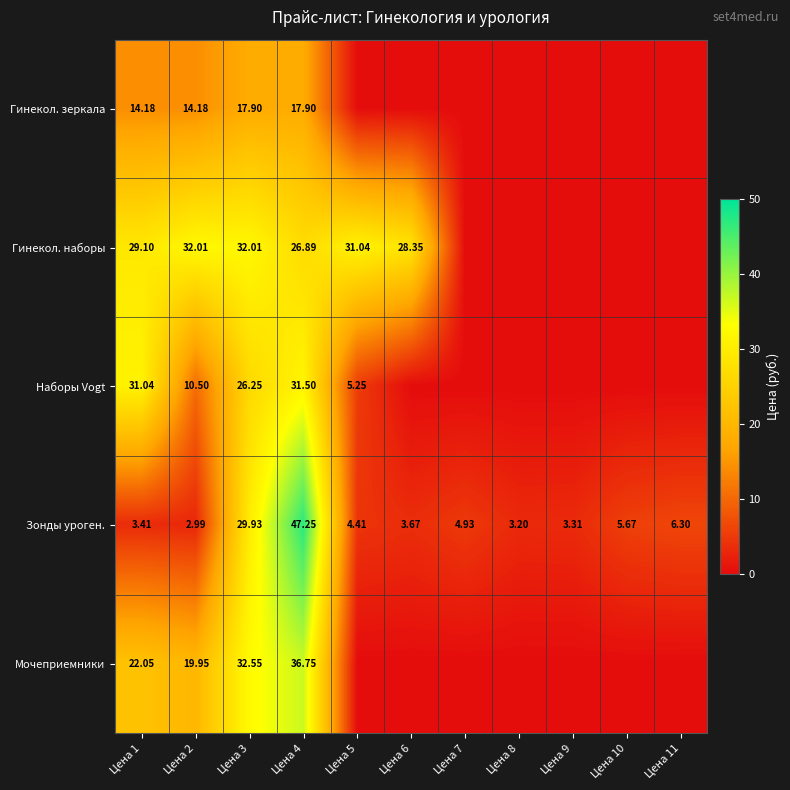

How many values in the Наборы Vogt series exceed 0?

5